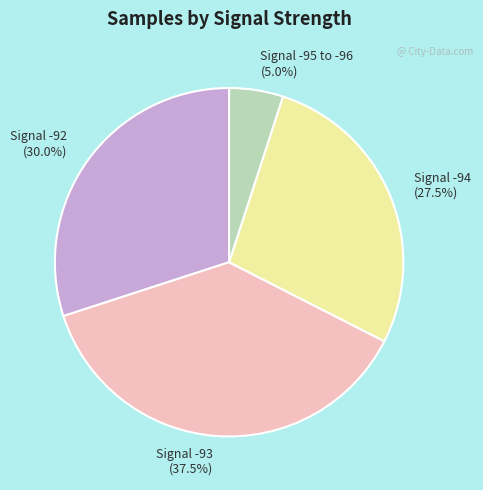

What portion of the pie excludes Signal -94?

72.5%